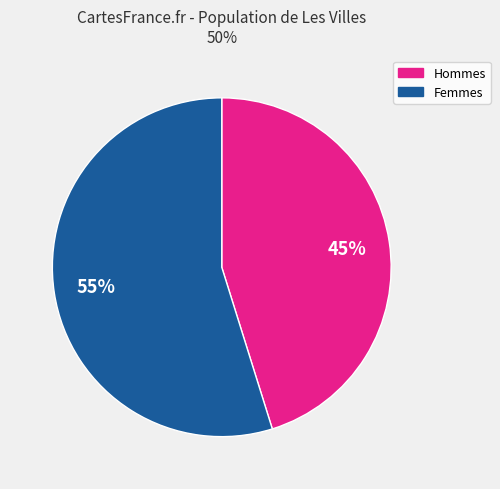

To the nearest percent, what is the difference between the largest and smallest slice percentages?

10%